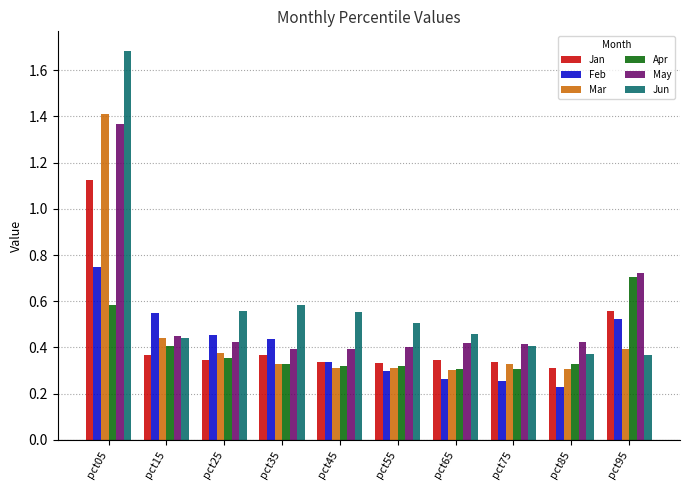

At which category does the chart reach its peak across all series?

pct05